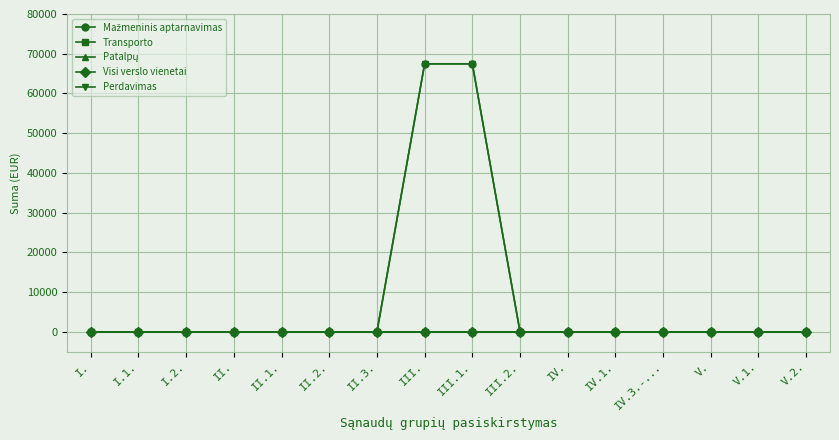

True or false: Mažmeninis aptarnavimas and Transporto cross at least once.

False